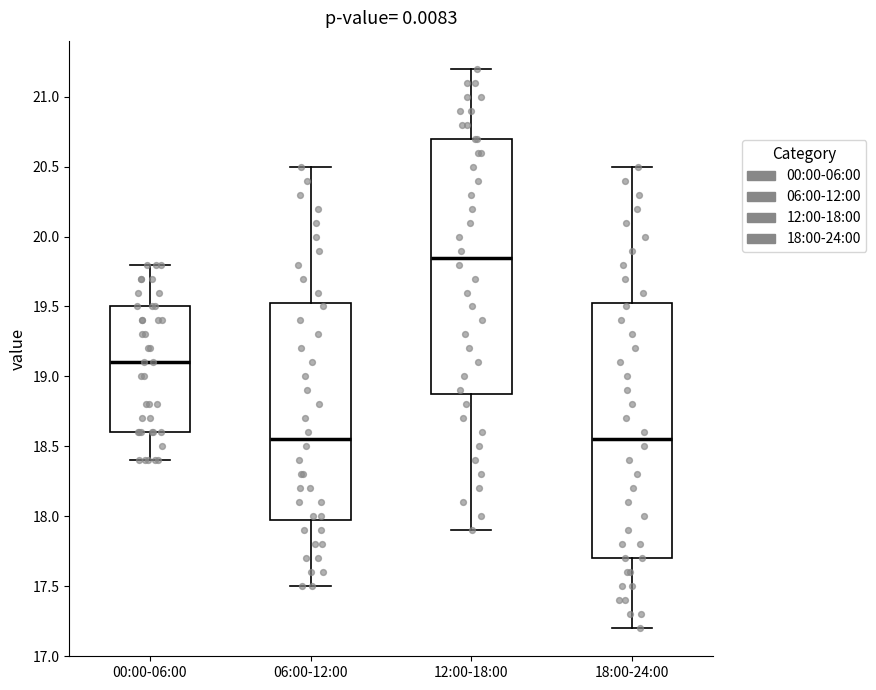

Reading left to right, transcribe this box plot: for each box, give where its median line is, the range the box spans, and where its two whiskers end, as read against the y-axis. The values are not printed on the chart, so give them approximately, as read against the axis.

00:00-06:00: median 19.10, box 18.60 to 19.50, whiskers 18.40 to 19.80
06:00-12:00: median 18.55, box 18.00 to 19.55, whiskers 17.50 to 20.50
12:00-18:00: median 19.85, box 18.90 to 20.70, whiskers 17.90 to 21.20
18:00-24:00: median 18.55, box 17.70 to 19.55, whiskers 17.20 to 20.50